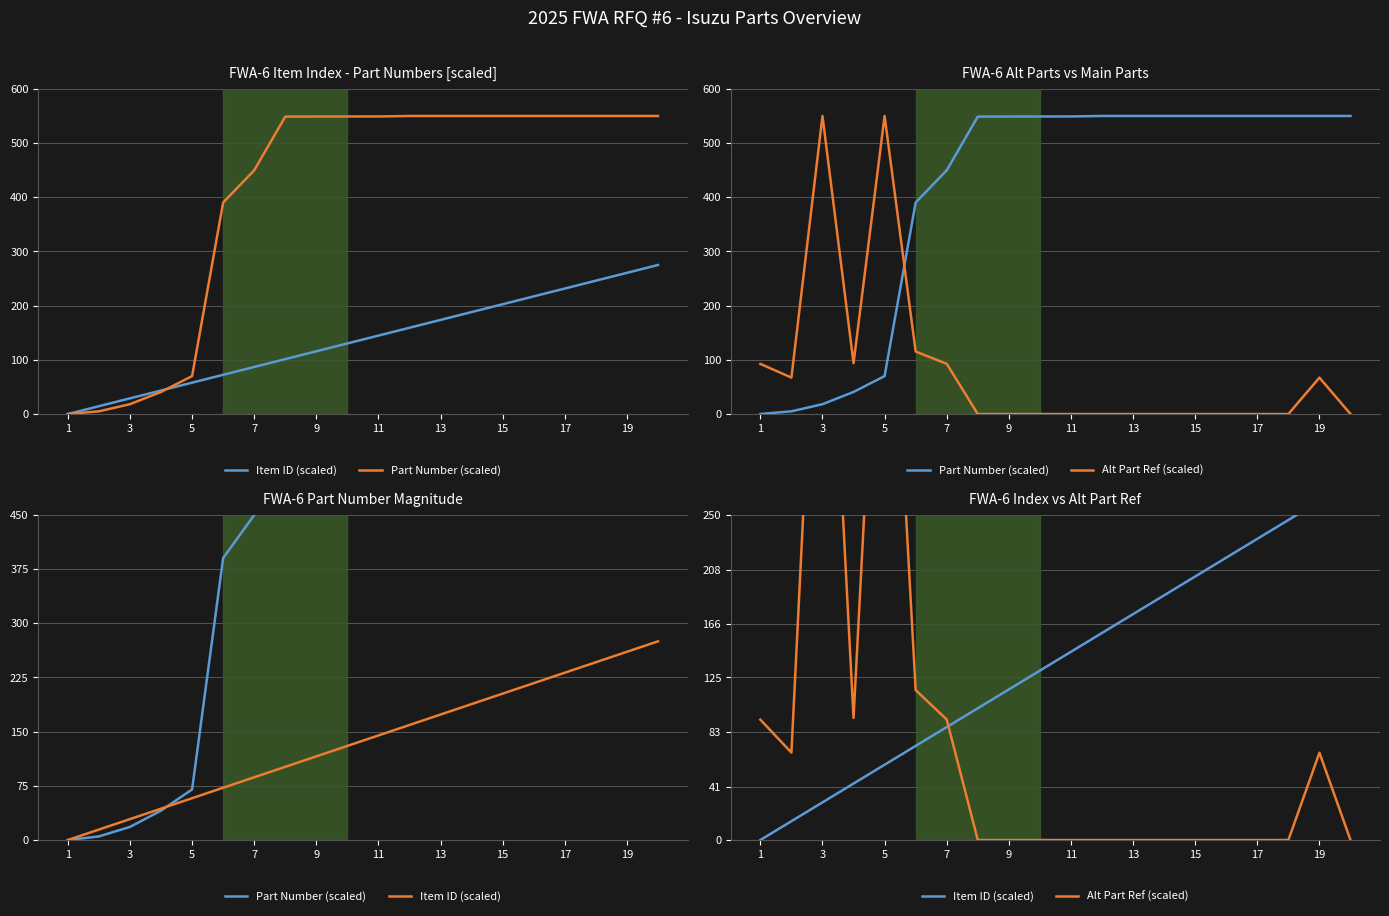

Reading left to right, extract all data points from this chart.

Item ID (scaled): 0.0	14.5	28.9	43.4	57.9	72.4	86.8	101.3	115.8	130.3	144.7	159.2	173.7	188.2	202.6	217.1	231.6	246.1	260.5	275.0
Part Number (scaled): 0.0	5.0	18.2	40.7	70.0	390.2	449.8	548.8	549.0	549.0	549.1	550.0	550.0	550.0	550.0	550.0	550.0	550.0	550.0	550.0
Alt Part Ref (scaled): 92.5	67.2	550.0	93.9	550.0	115.3	92.6	0.0	0.0	0.0	0.0	0.0	0.0	0.0	0.0	0.0	0.0	0.0	67.1	0.0